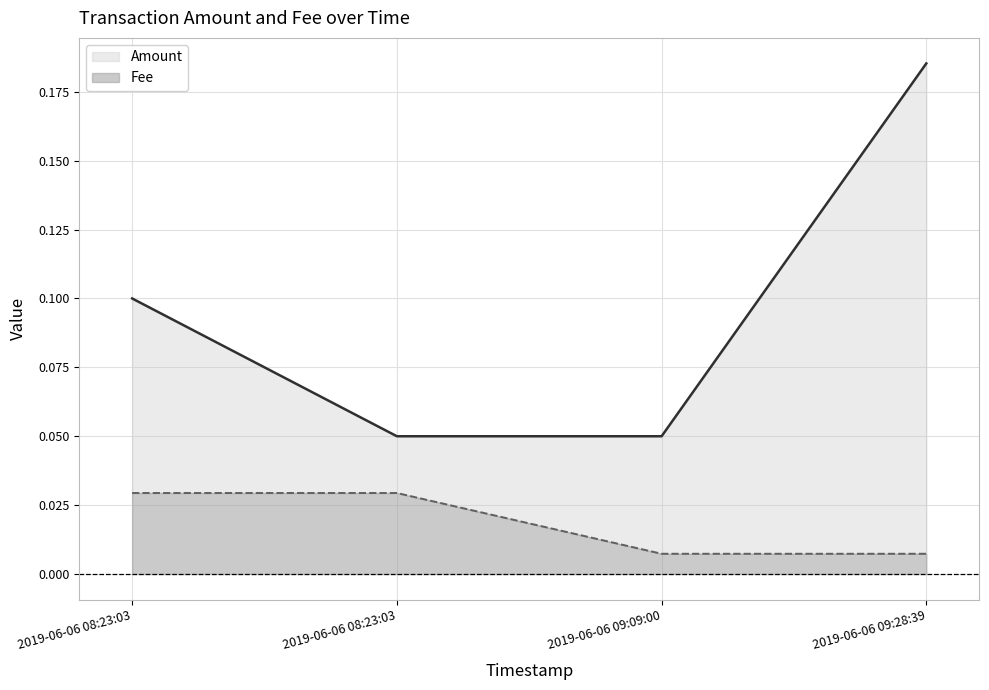

What are all the series names shown in the legend?

Amount, Fee